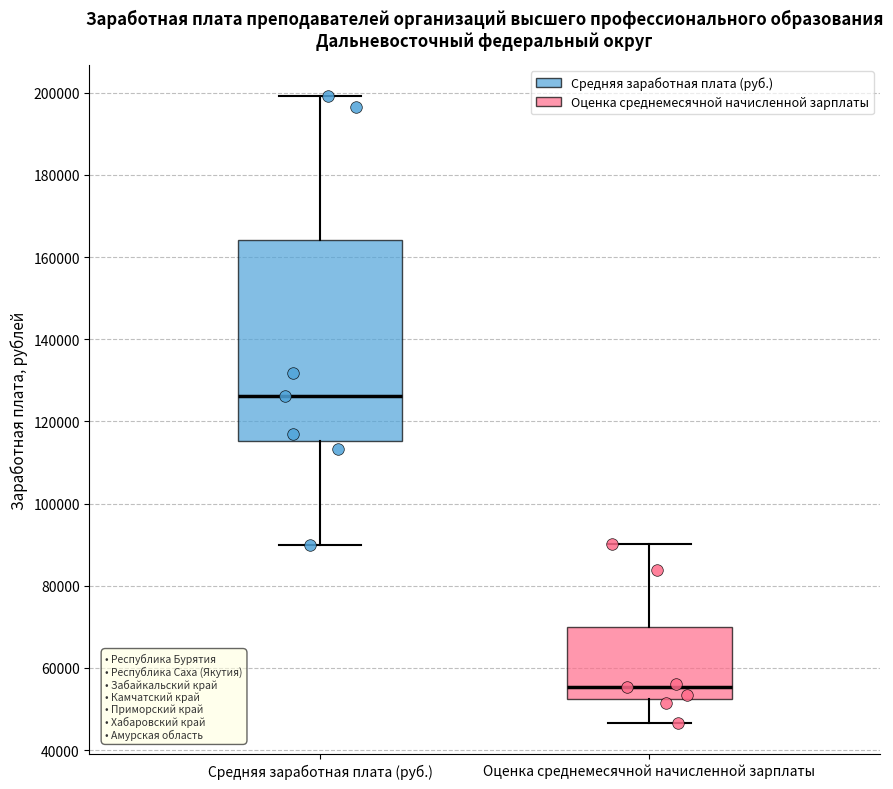

Which box's median line is the highest?

Средняя заработная плата (руб.)